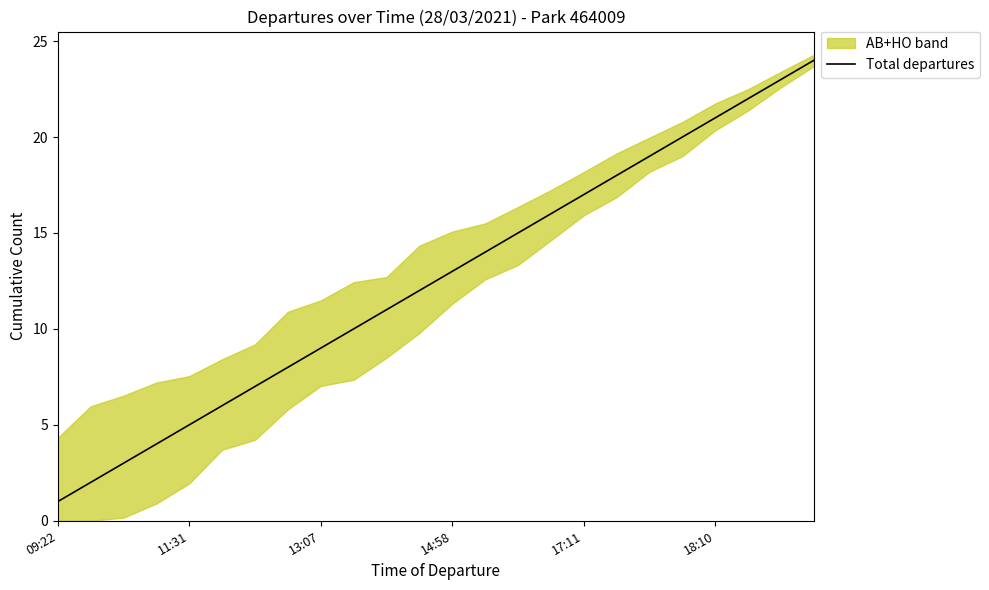

The Total departures series shows 5 at 11:31. True or false?

True